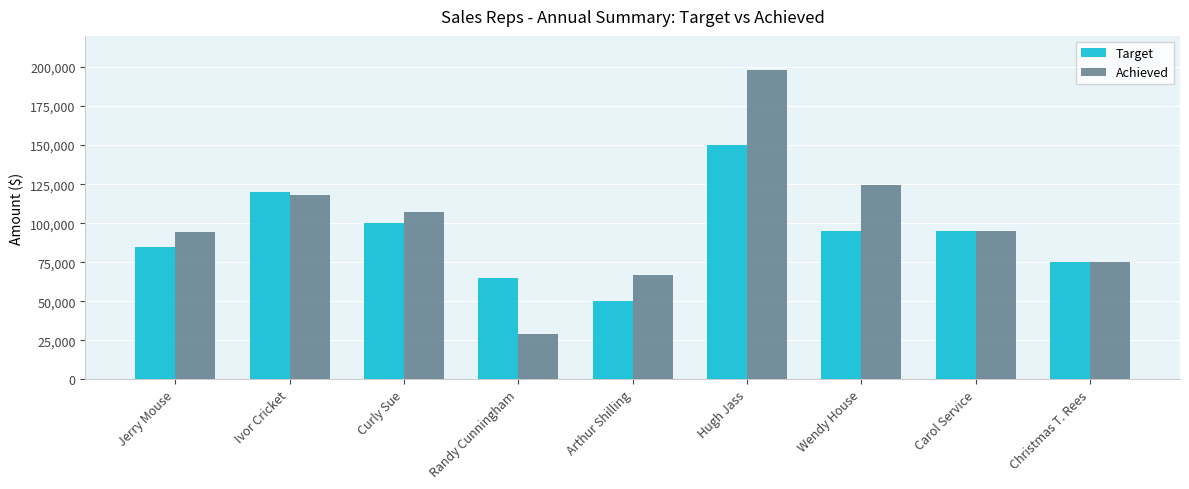

True or false: Achieved has a value of 67000 at Arthur Shilling.

True